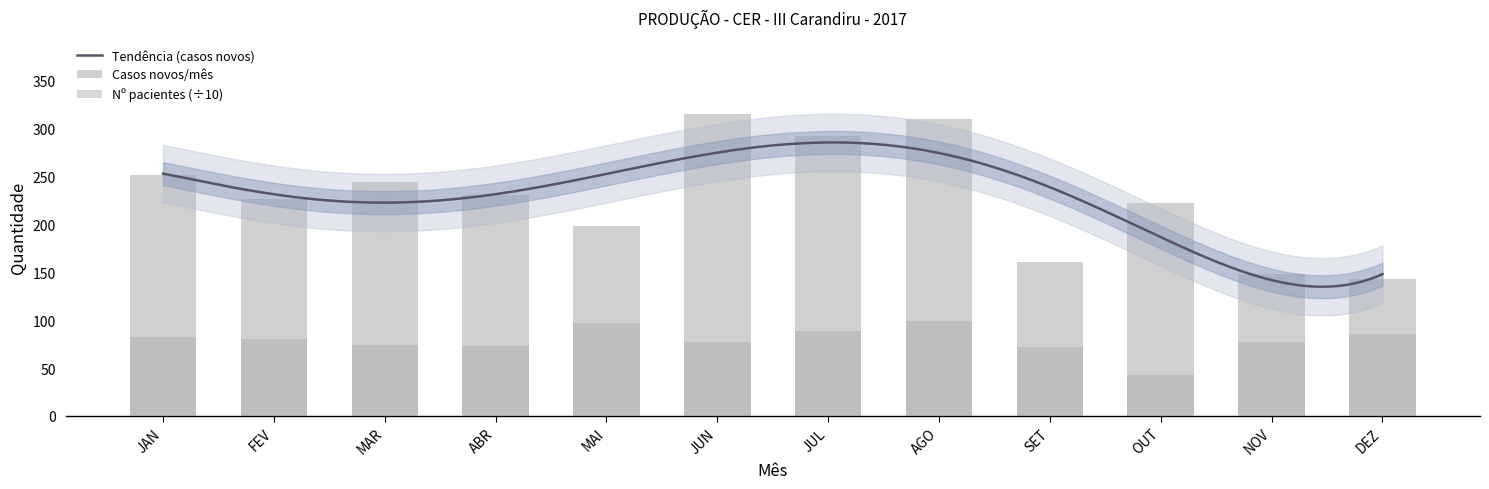

Reading left to right, what are all the values shown in this chart?

Casos novos/mês: 252.0	227.0	244.0	231.0	198.0	316.0	292.0	310.0	161.0	222.0	148.0	143.0
Nº pacientes em terapia/mês CER: 82.0	80.7	74.0	72.9	97.6	77.1	88.8	99.1	72.0	42.6	77.5	85.6